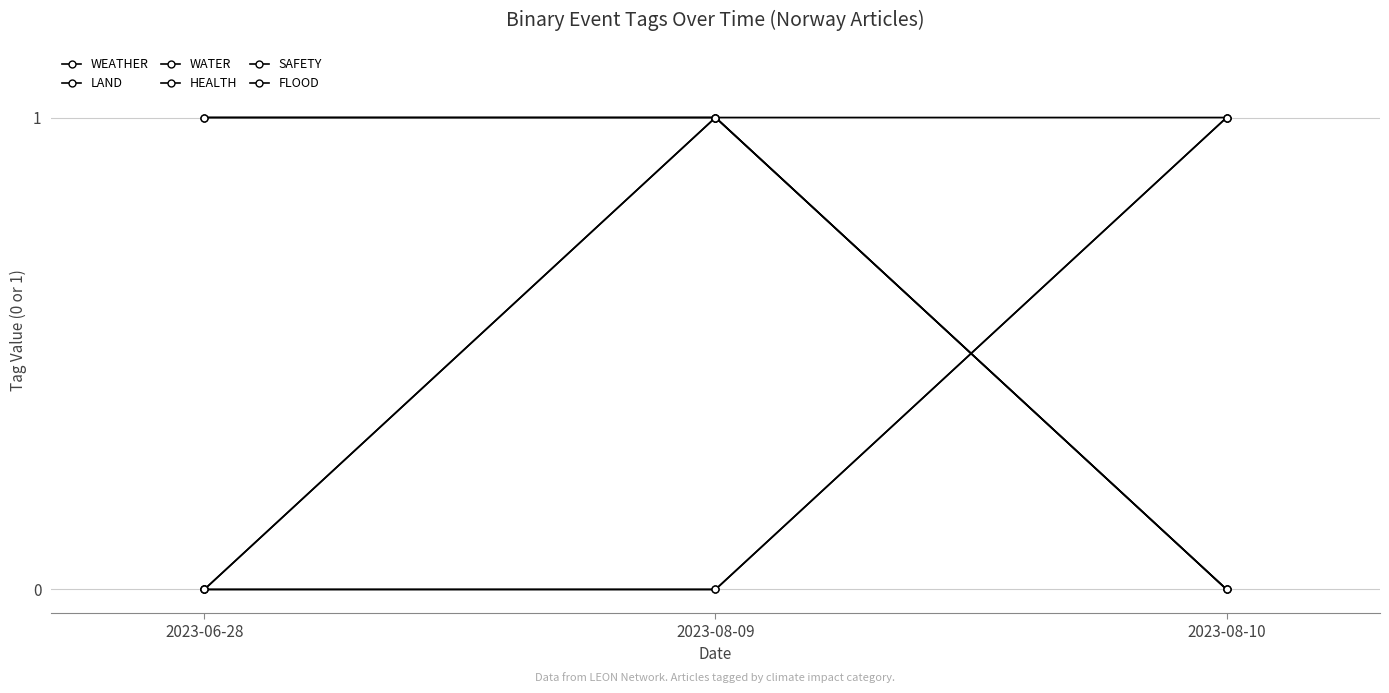

Which has a higher value, 2023-08-10 or 2023-08-09?

2023-08-09